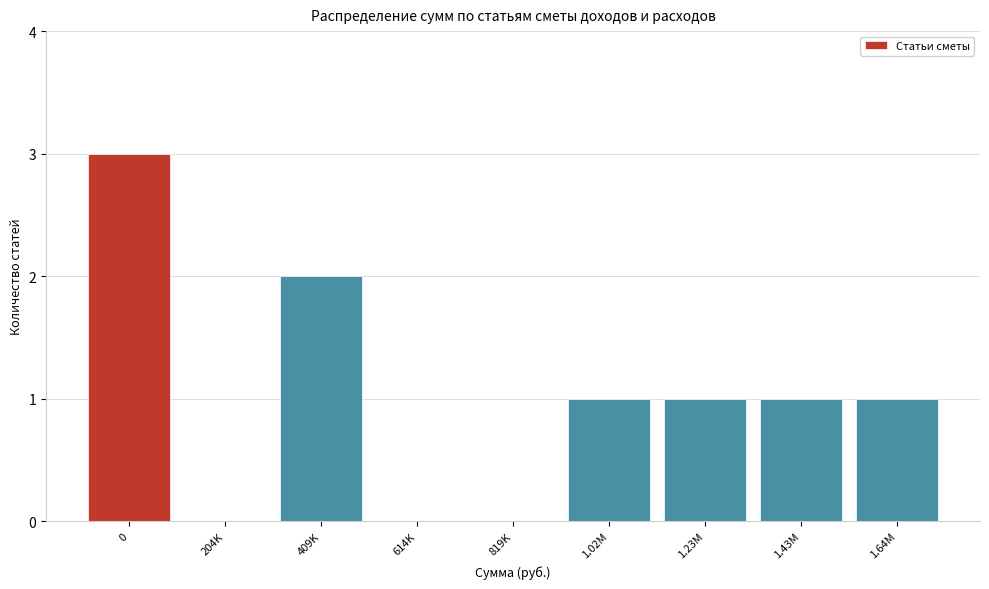

Reading right to left, transcribe all the data shown in this chart.

1.64M=1	1.43M=1	1.23M=1	1.02M=1	819K=0	614K=0	409K=2	204K=0	0=3